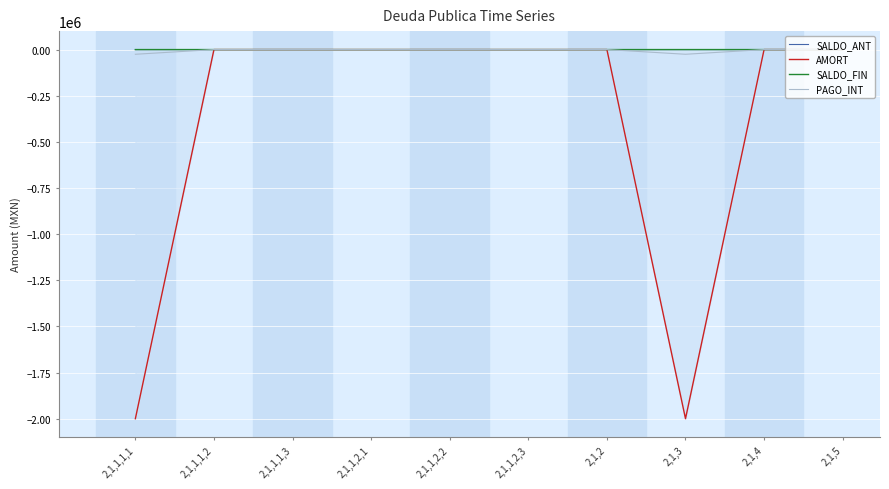

List the labels in order of AMORT value, largest first.

2,1,1,1,2, 2,1,1,1,3, 2,1,1,2,1, 2,1,1,2,2, 2,1,1,2,3, 2,1,2, 2,1,4, 2,1,5, 2,1,1,1,1, 2,1,3